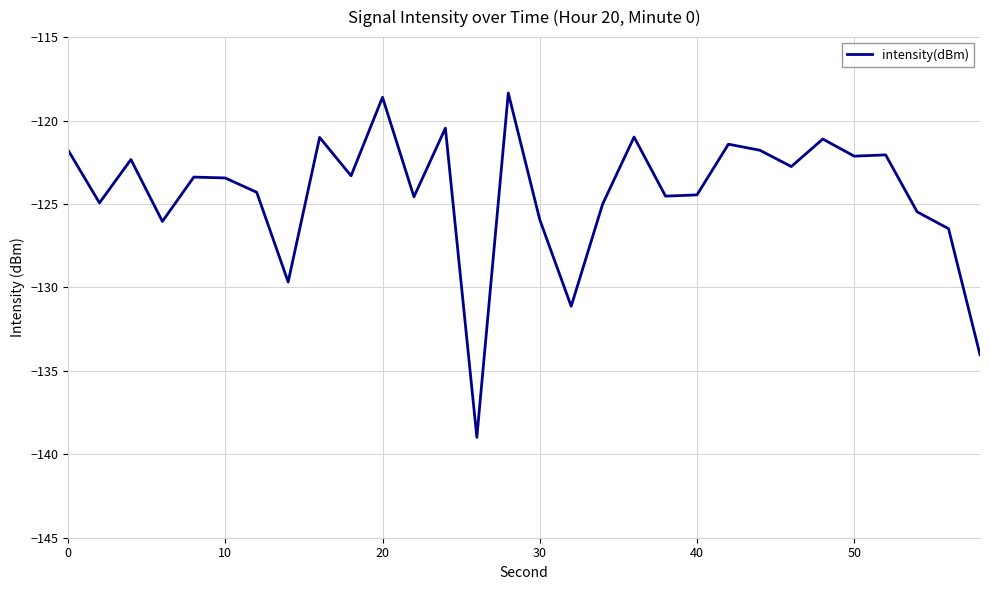

What is the minimum value shown in the chart?

-139.0